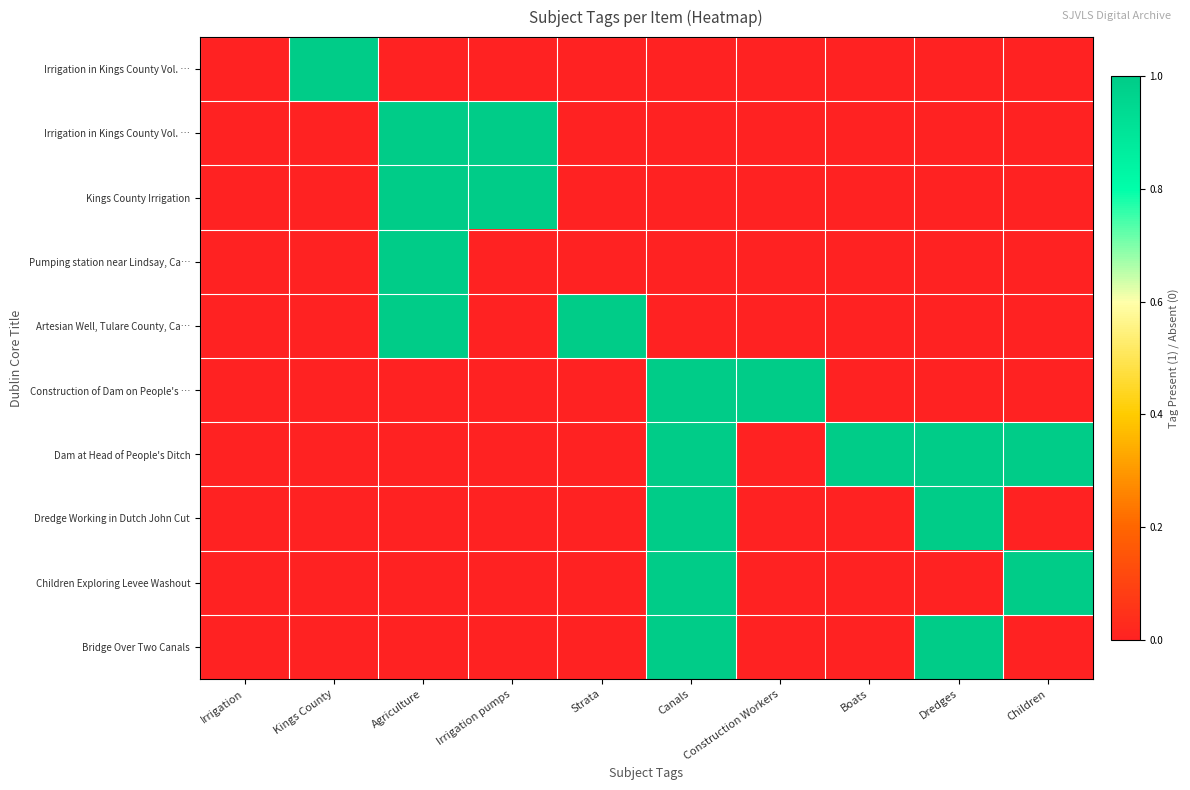

At how many categories does at least one series exceed 0?

9